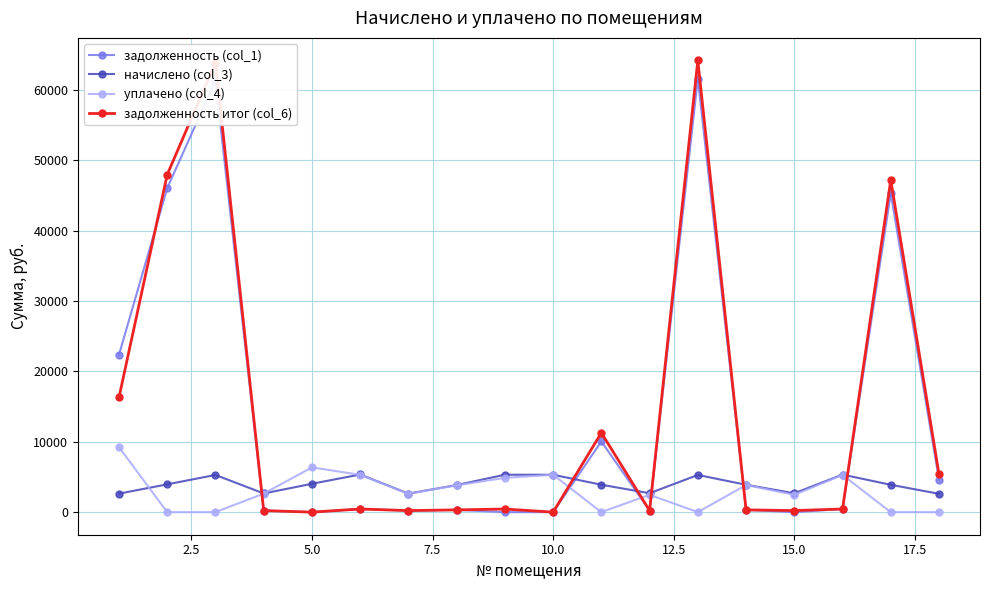

True or false: задолженность итог (col_6) and начислено (col_3) cross at least once.

True